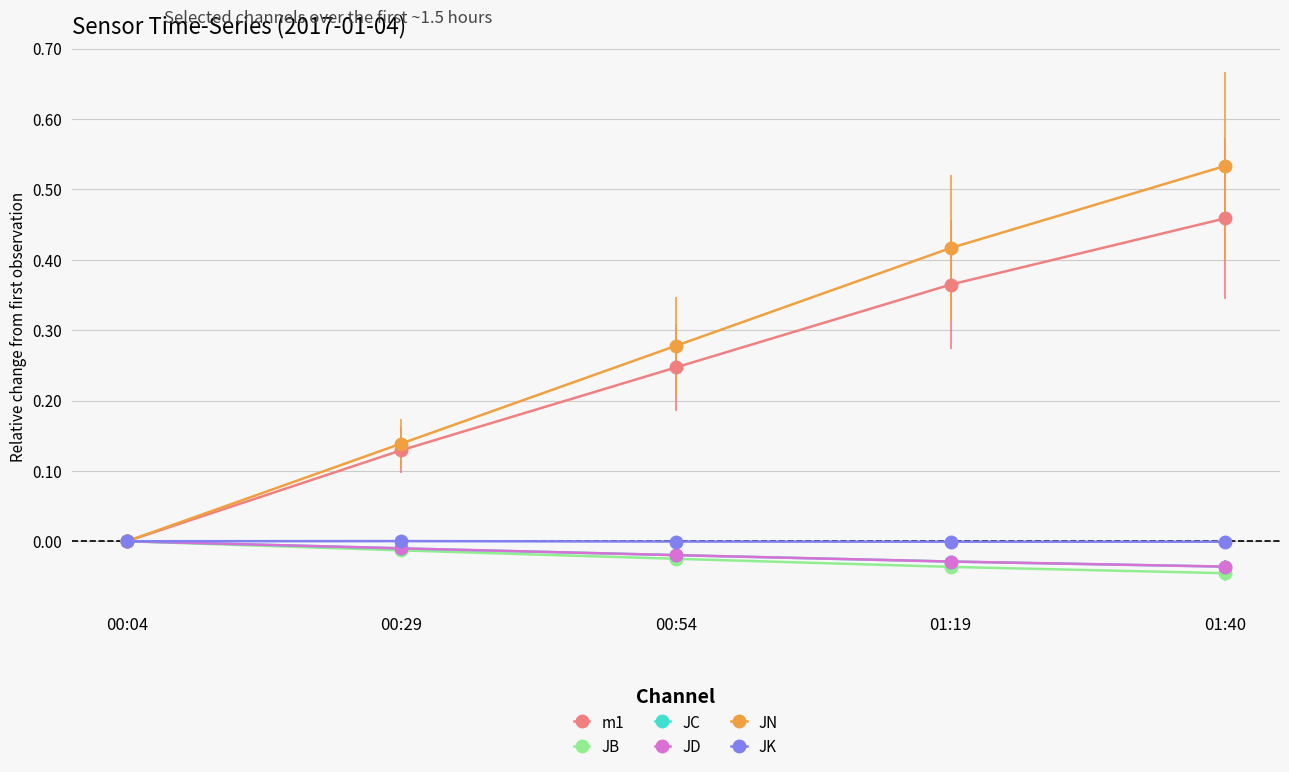

Which series has the largest total across all categories?

JN